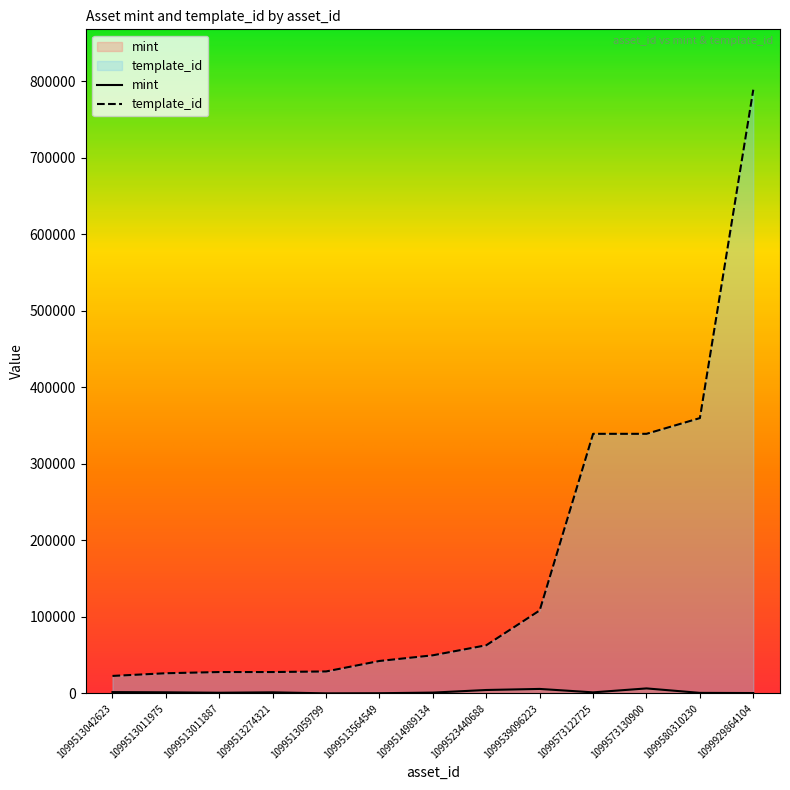

What position from the right is 1099929864104?

1